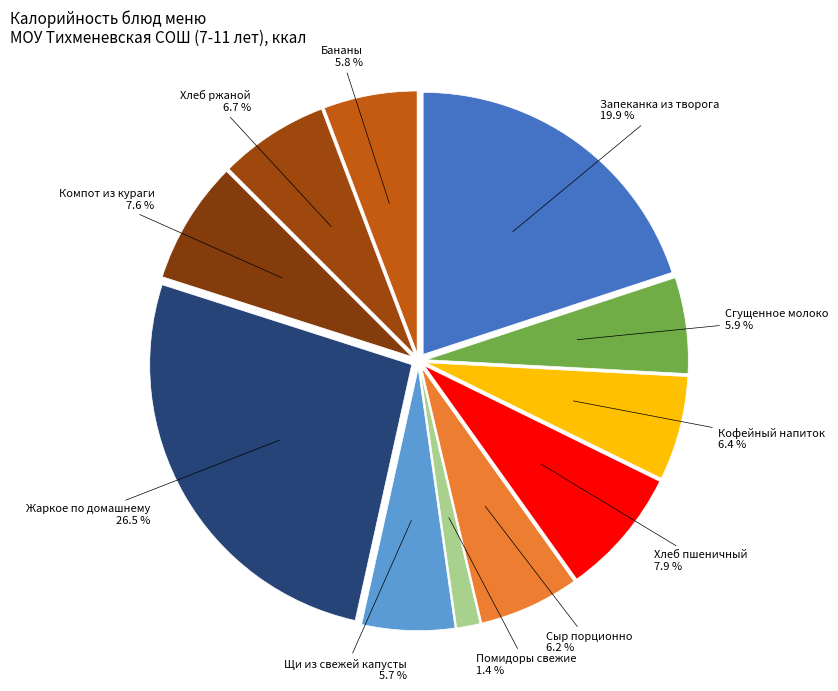

What percentage is NOT represented by Компот из кураги?

92.4%